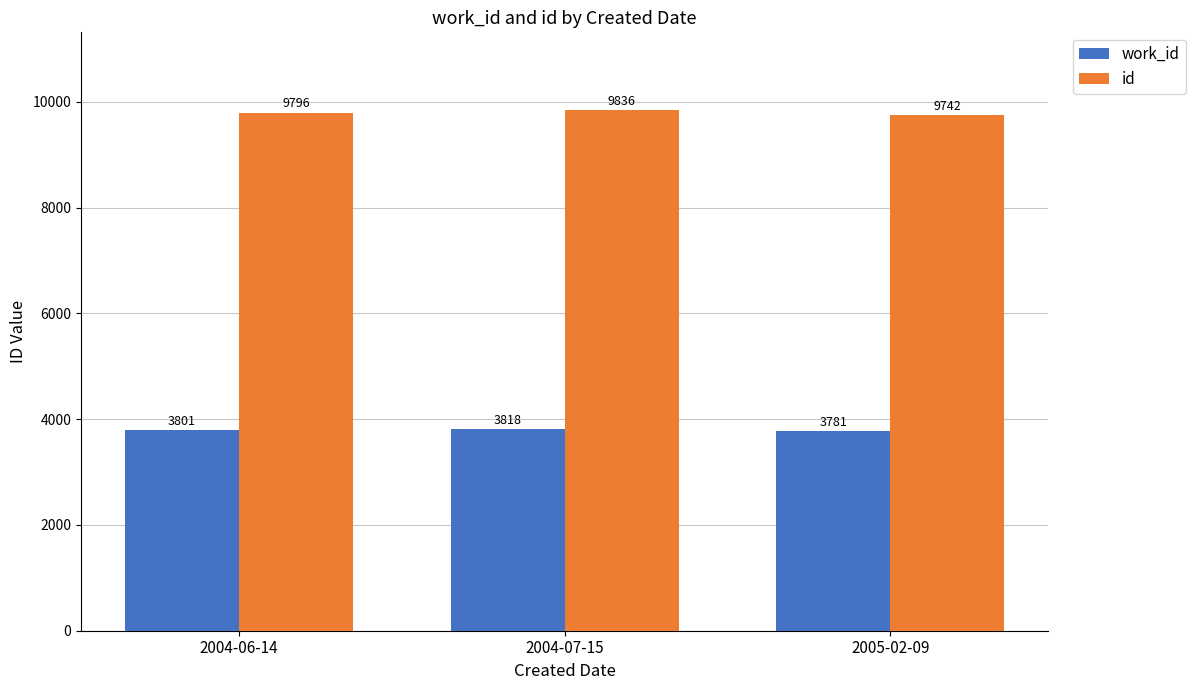

At which category is the sum across all series the highest?

2004-07-15